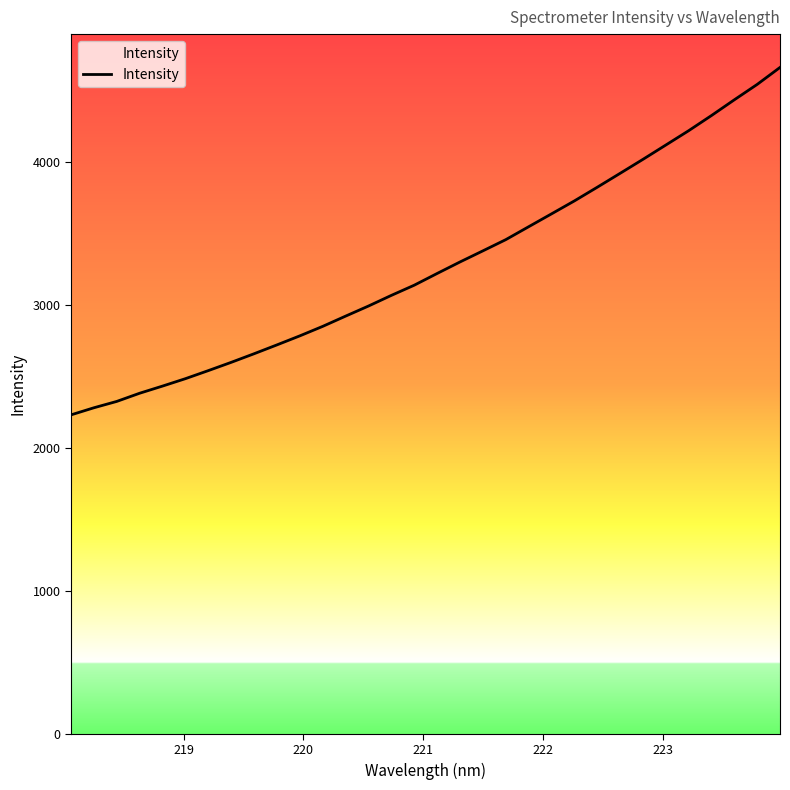

What is the difference between the maximum and minimum values?

2431.5